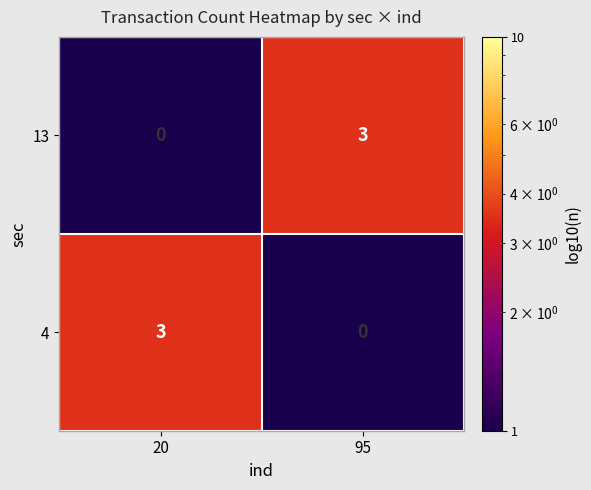

What is the total value across all series at 95?

3